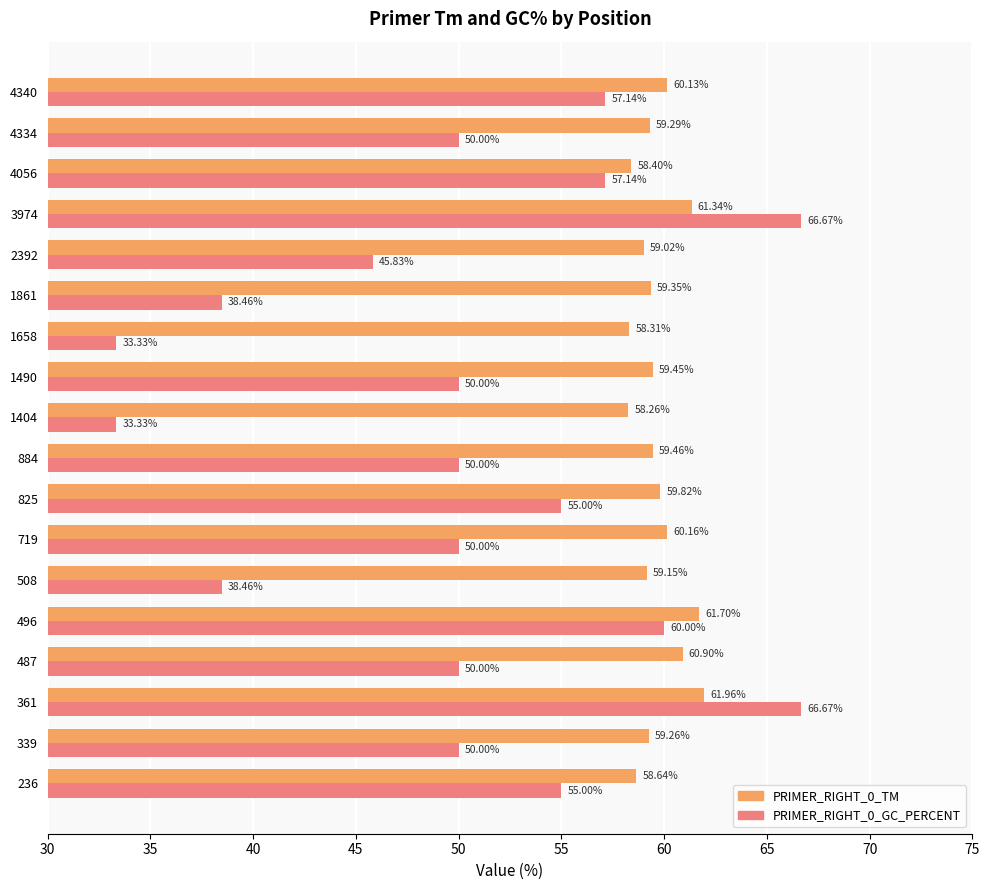

Which series has the largest range (max minus min)?

PRIMER_RIGHT_0_GC_PERCENT